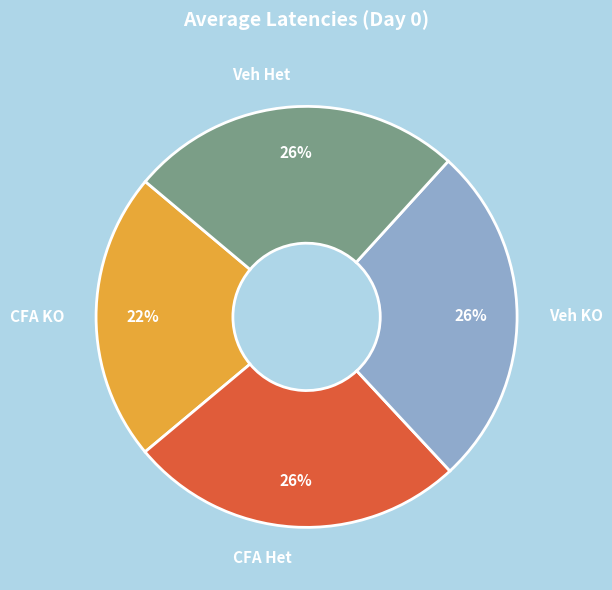

Approximately how many times larger is the value at CFA Het compared to Veh KO?

1.0